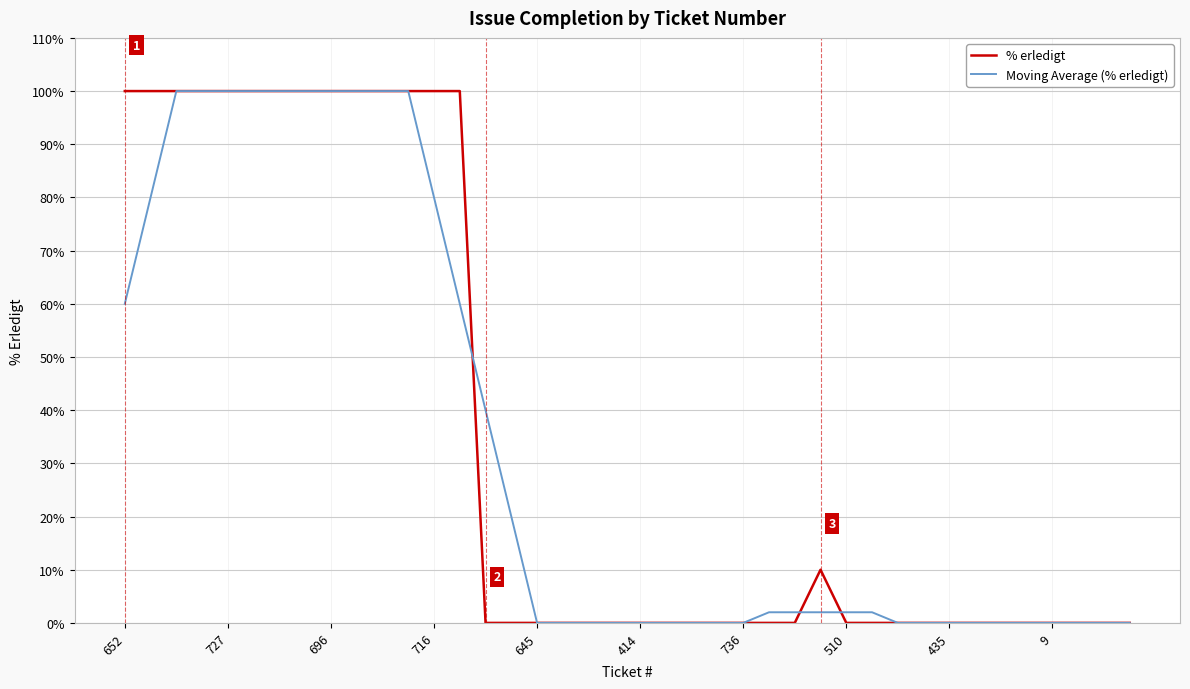

What is the maximum value shown in the chart?

100